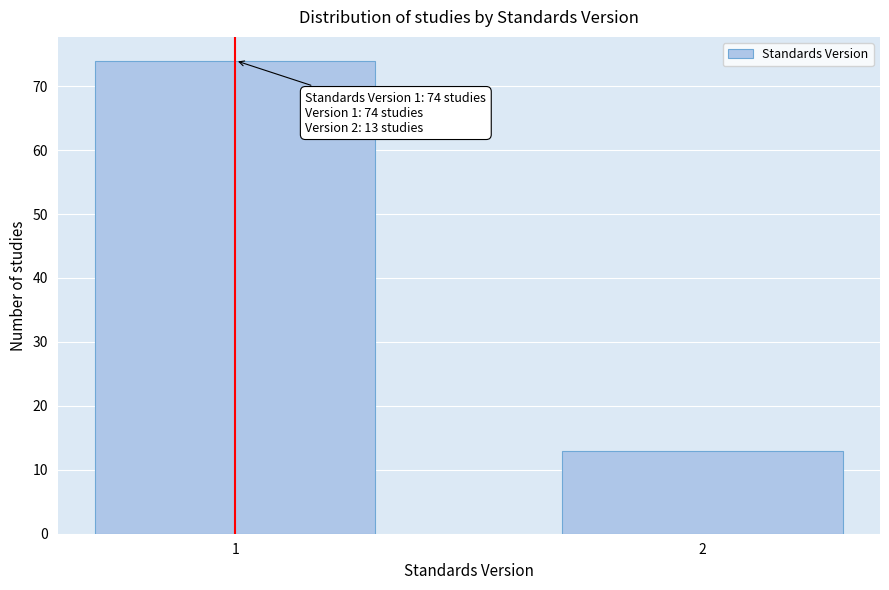

Reading left to right, what are all the values shown in this chart?

1=74	2=13